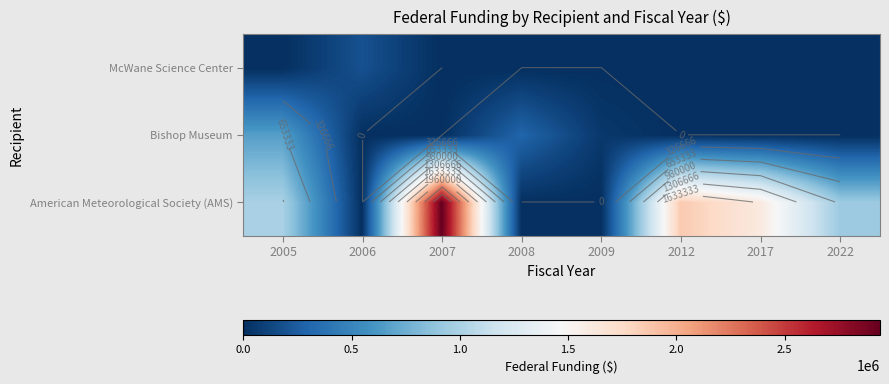

What is the total value across all series at 2008?

299571